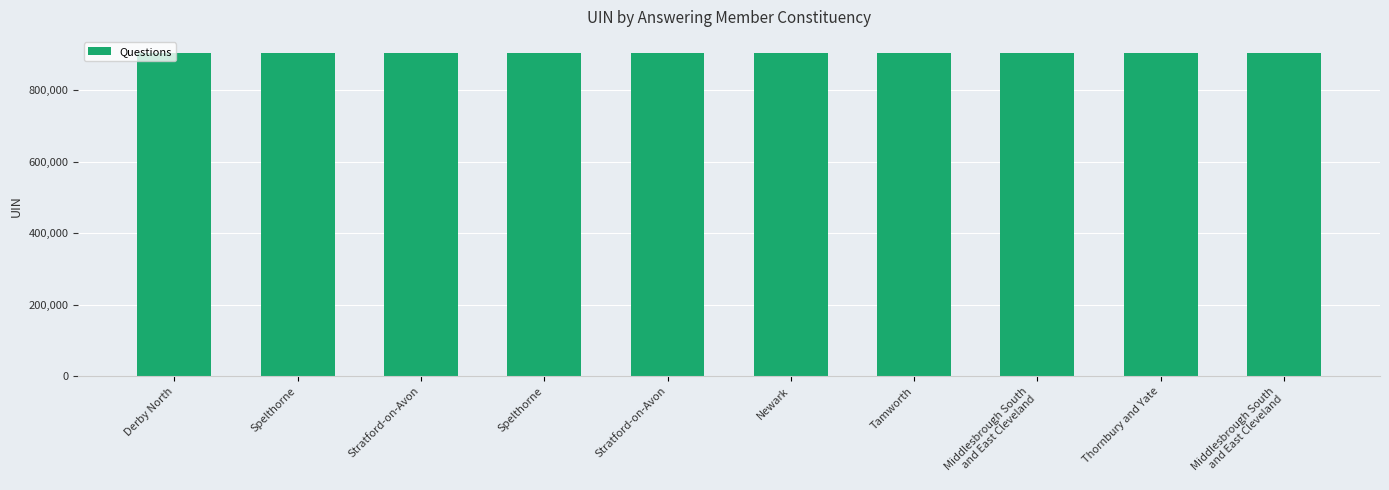

Does the chart contain any negative values?

No